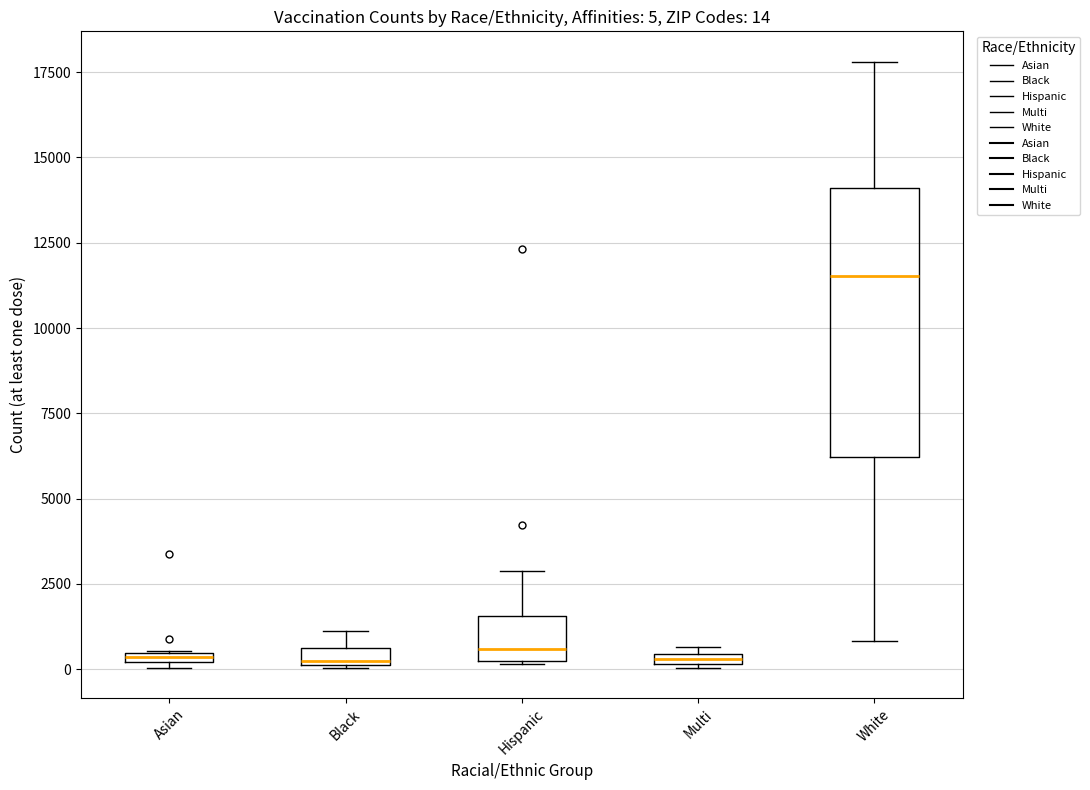

Which box is the tallest, from its lower edge to its upper edge?

White